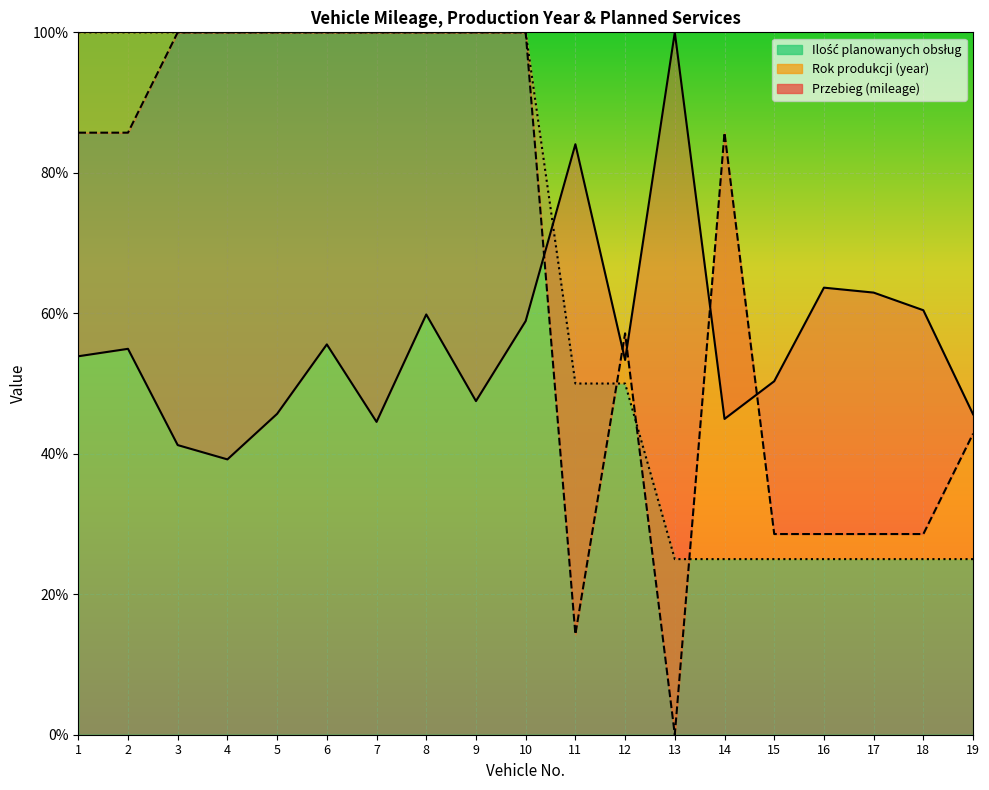

True or false: Rok produkcji (year) has more than 0 interior local peaks.

True